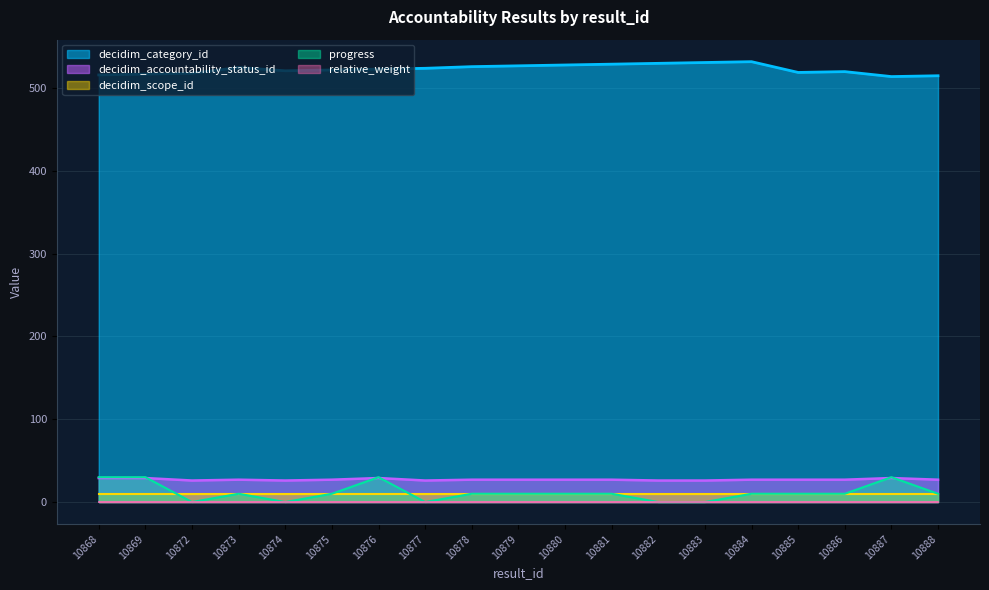

How many data points in decidim_category_id are above 523?

9